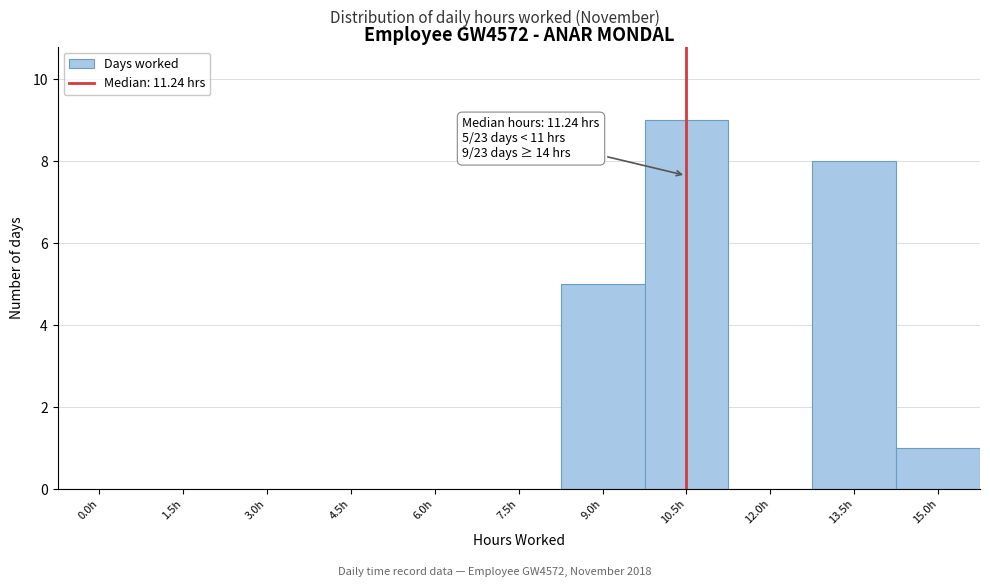

Reading left to right, transcribe all the data shown in this chart.

0.0h=0	1.5h=0	3.0h=0	4.5h=0	6.0h=0	7.5h=0	9.0h=5	10.5h=9	12.0h=0	13.5h=8	15.0h=1